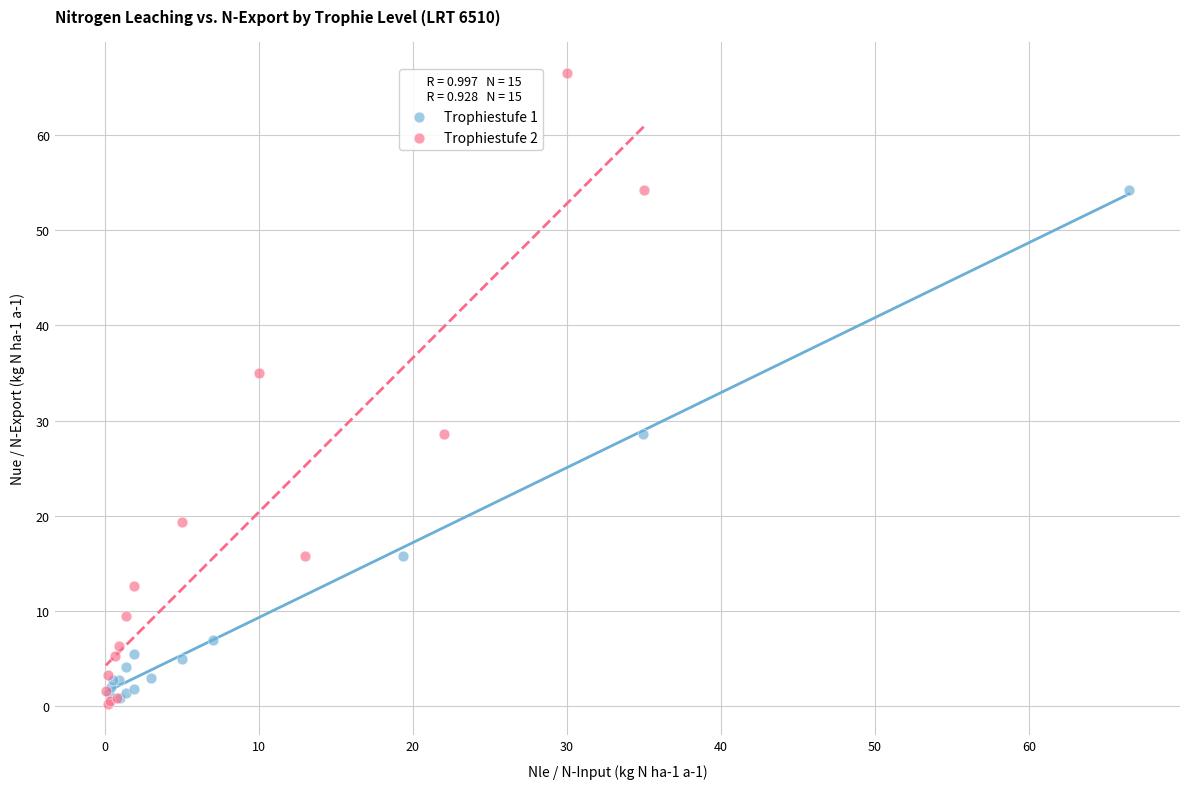

Which series reaches the minimum Y coordinate?

Trophiestufe 2